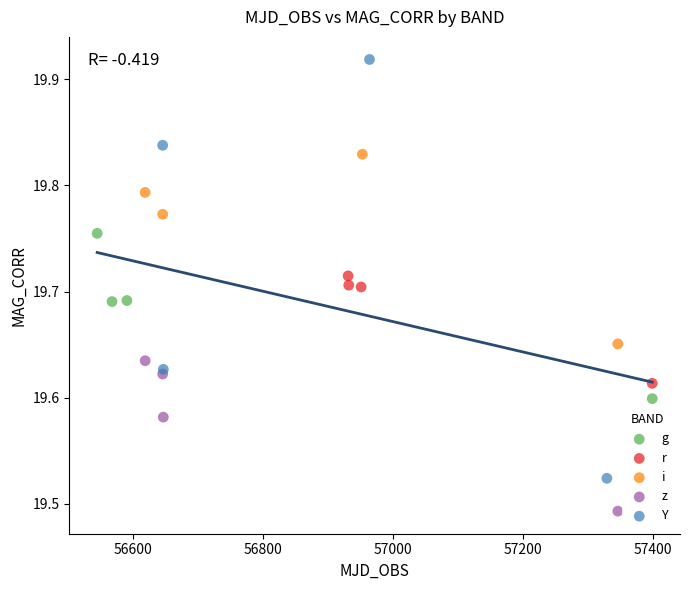

Which series has the largest Y range (max minus min)?

Y